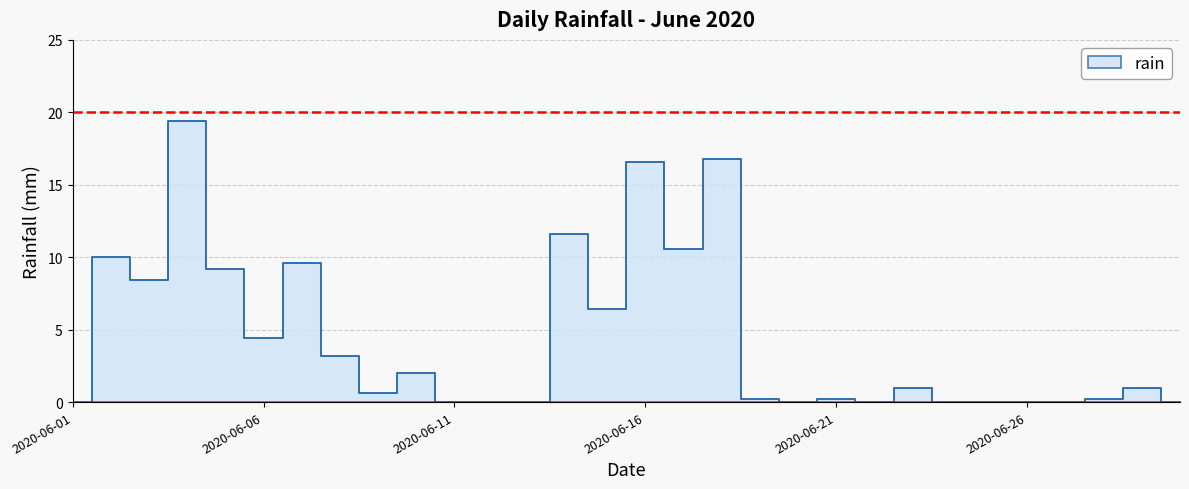

What is the change in value from 2020-06-03 to 2020-06-20?

-8.4